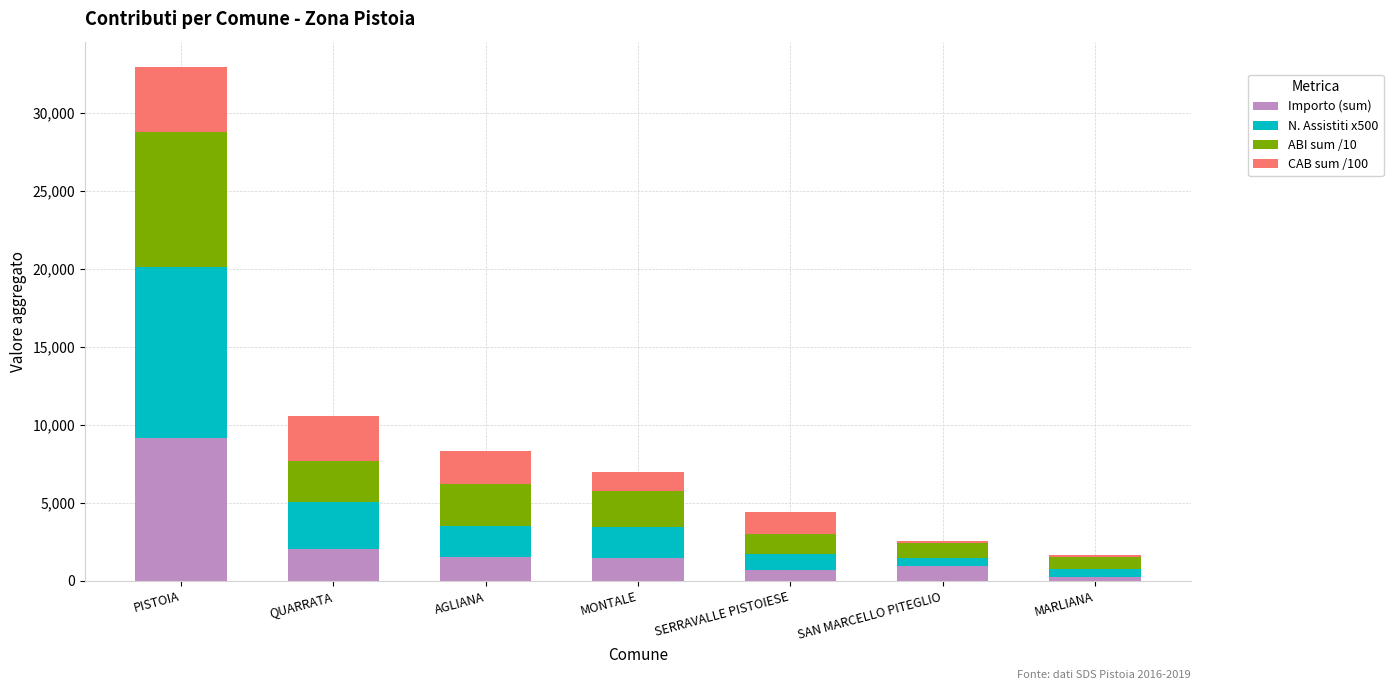

What is the sum of all Importo (sum) values?

16183.0